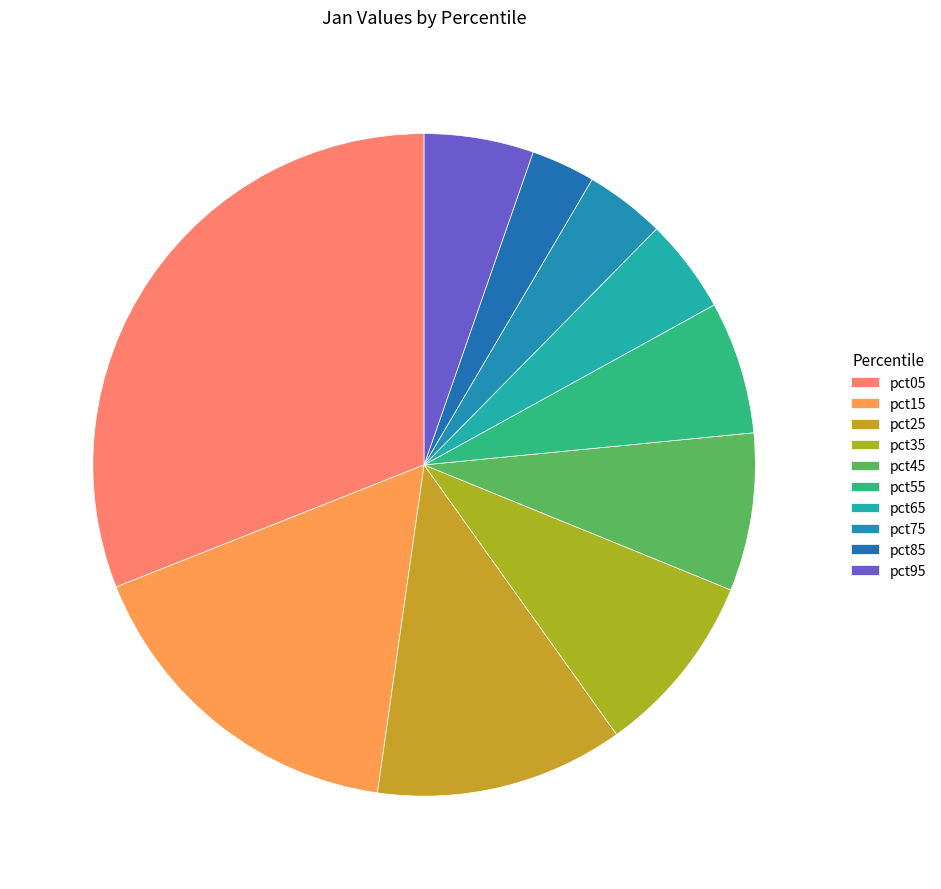

How many slices are in this pie chart?

10